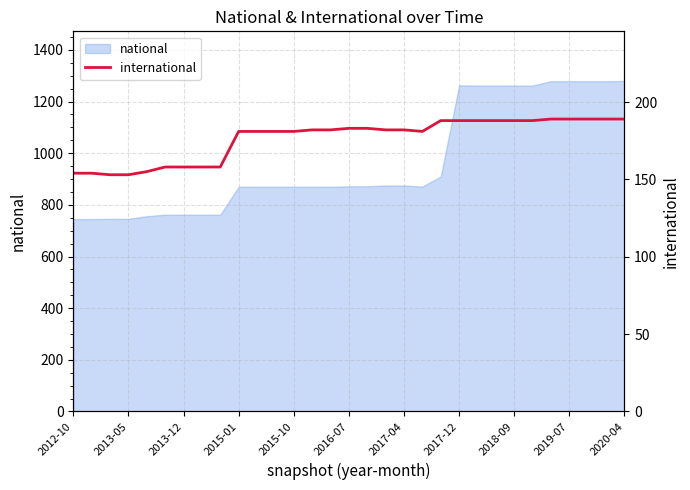

Is it true that the value at 26 is 258?

False